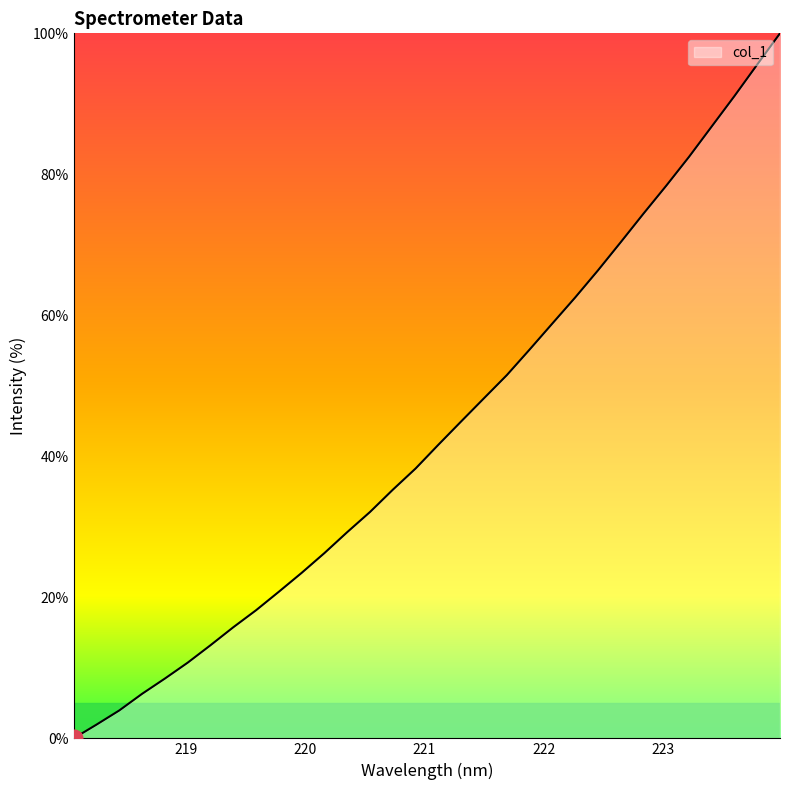

What is the greatest value displayed?

100.0